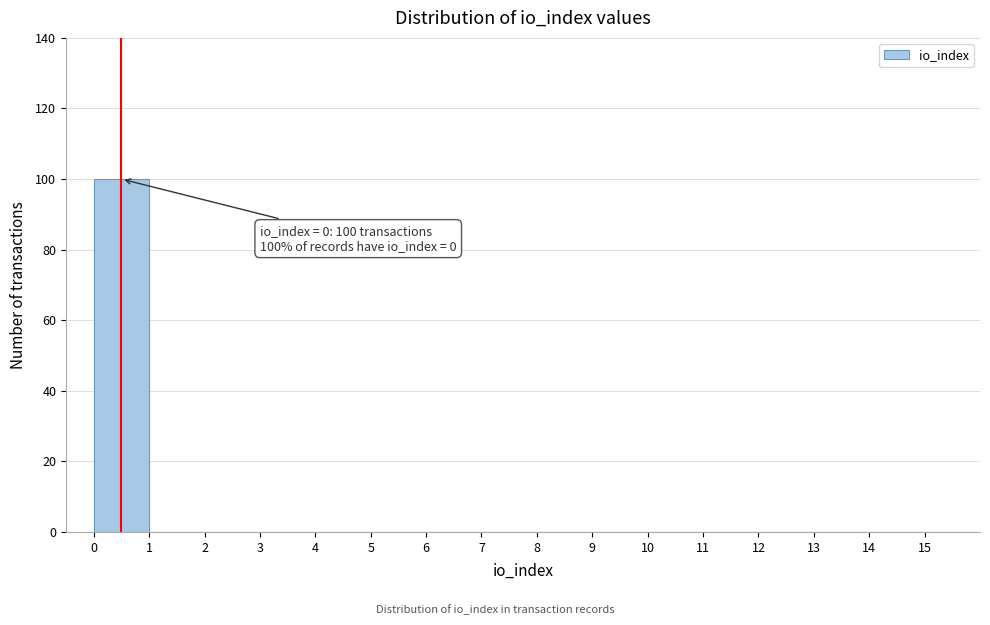

Which range on the x-axis has the tallest bar?

0 to 1